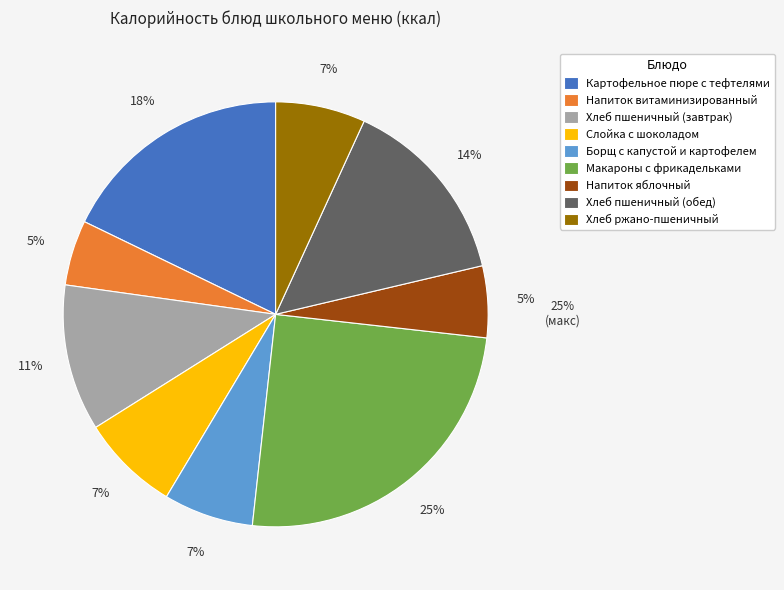

Which slice is the largest?

Макароны с фрикадельками